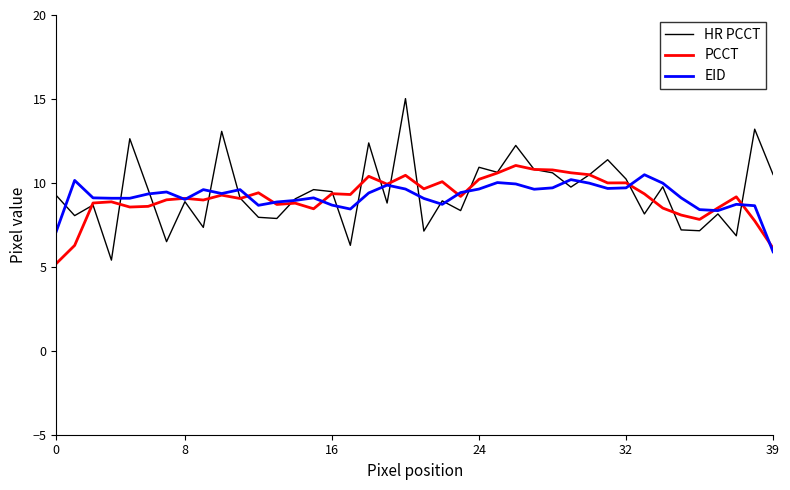

What is the maximum value for PCCT?

11.0